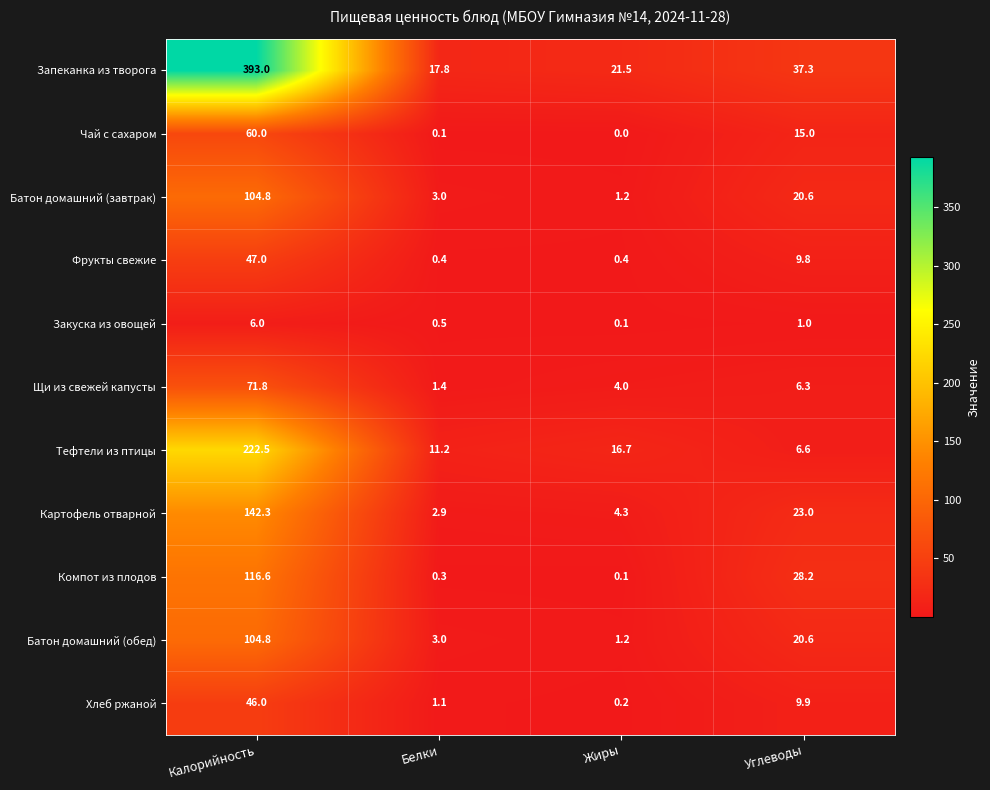

Between Калорийность and Белки, which series saw the biggest shift?

Запеканка из творога